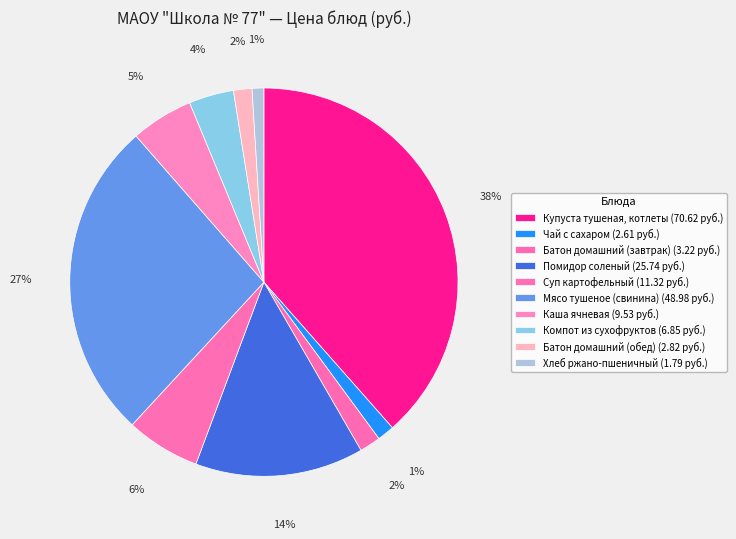

To the nearest percent, what is the combined percentage of Компот из сухофруктов and Мясо тушеное (свинина)?

30%